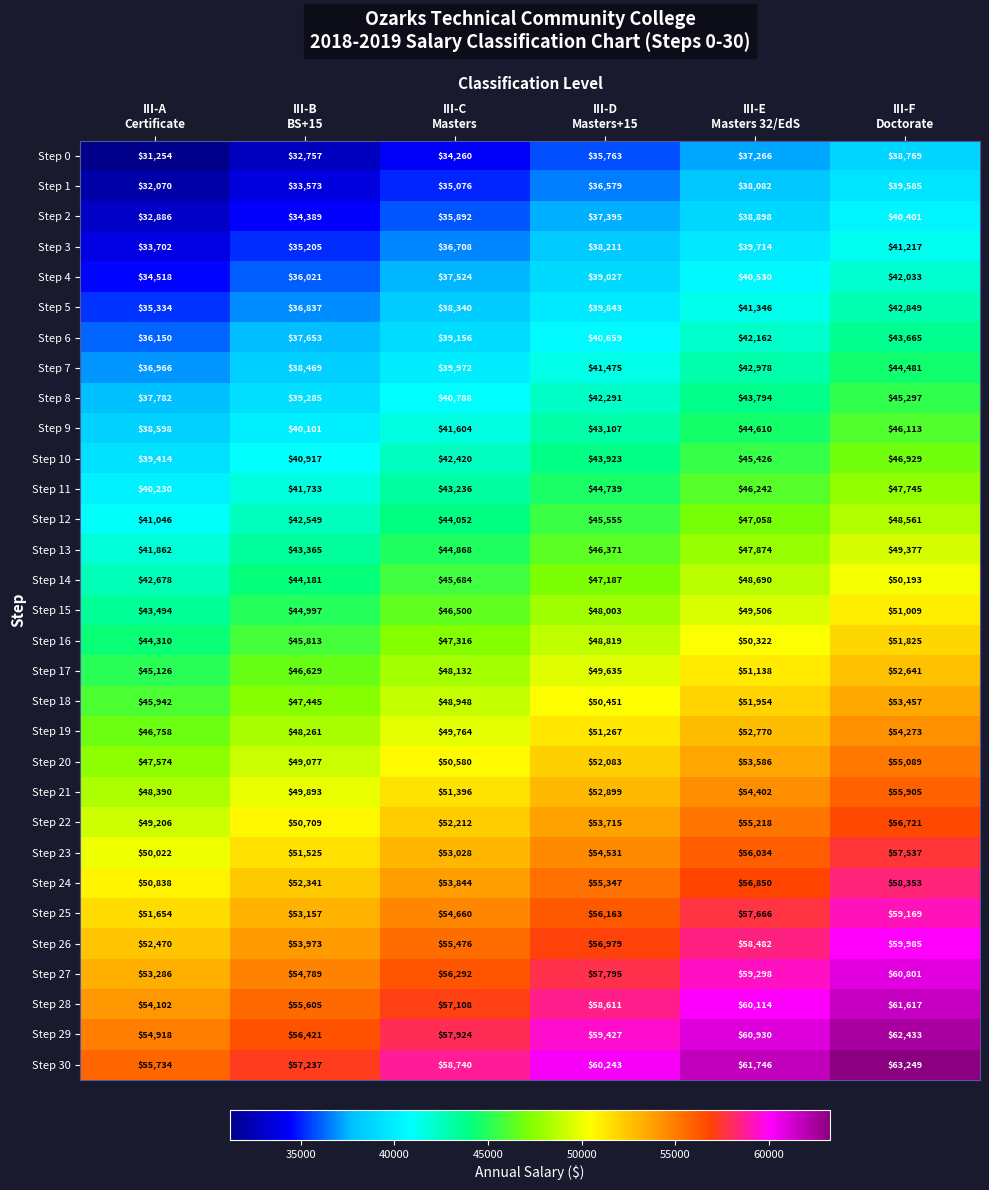

What is the difference between the maximum and second lowest values in the Step 16 series?

6012